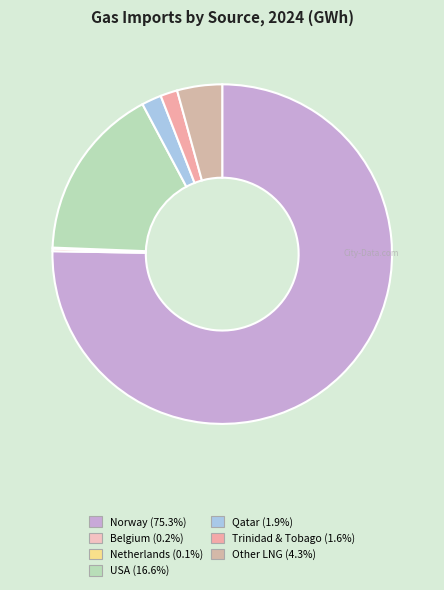

What is the change in value from USA to Qatar?

-67120.8